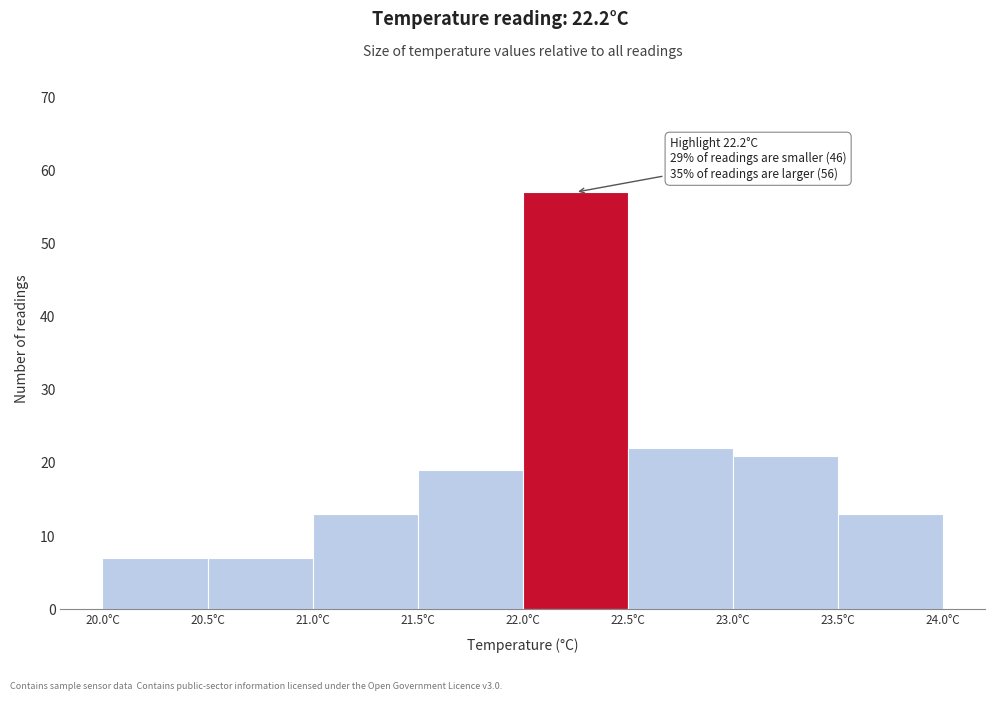

Which range on the x-axis has the tallest bar?

22.0 to 22.5